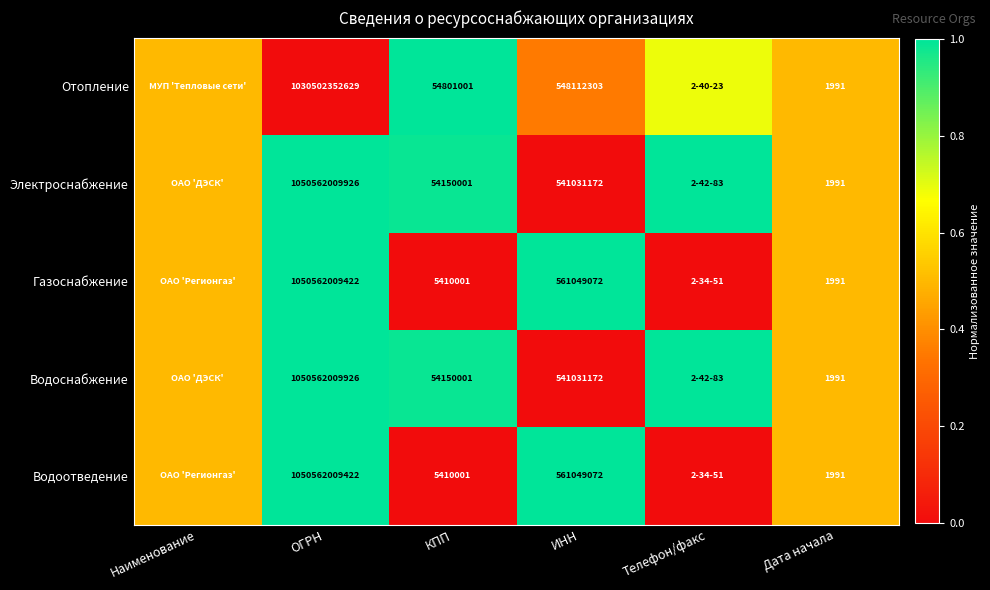

Rank the categories by Водоснабжение value from highest to lowest.

ОГРН, Телефон/факс, КПП, Наименование, Дата начала, ИНН